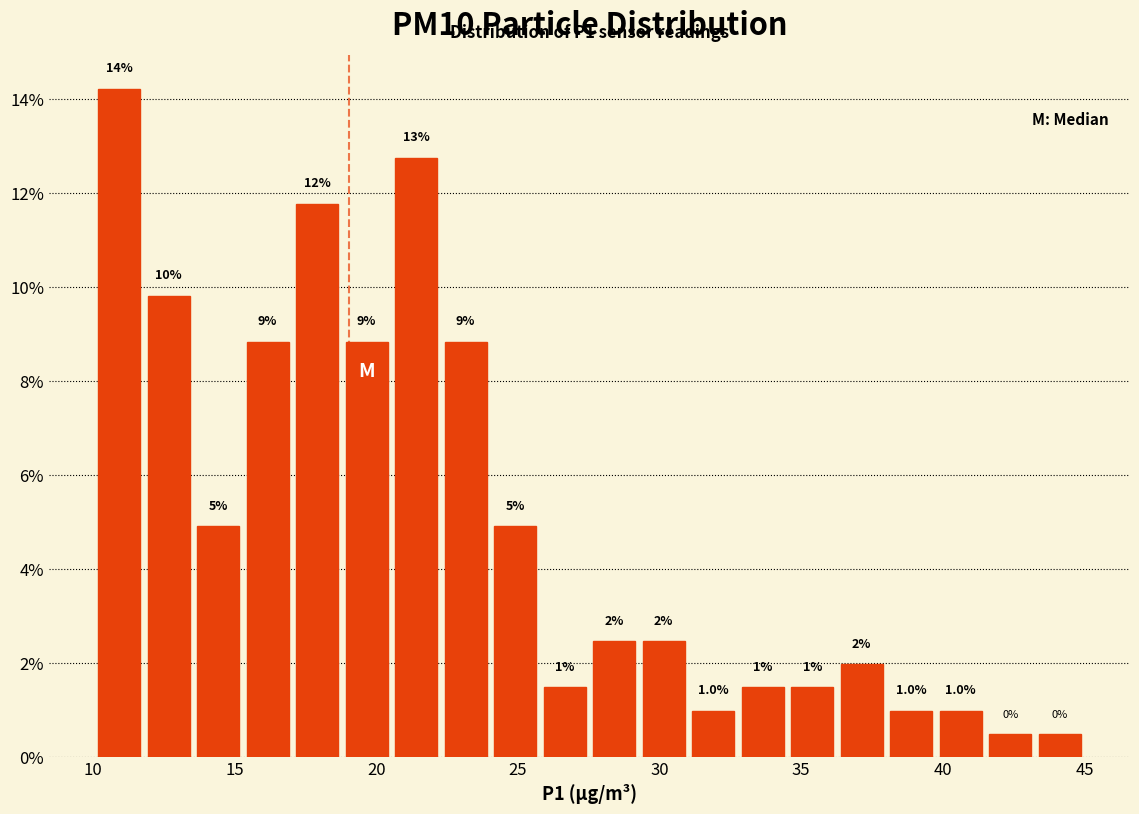

Around what value on the x-axis is the tallest bar? Give the approximate position of its centre, as read against the axis.

11.0